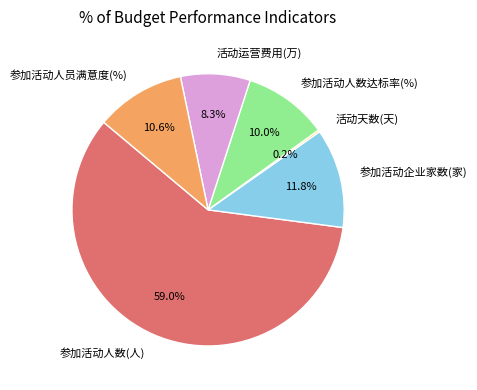

To the nearest percent, what is the average slice percentage?

17%